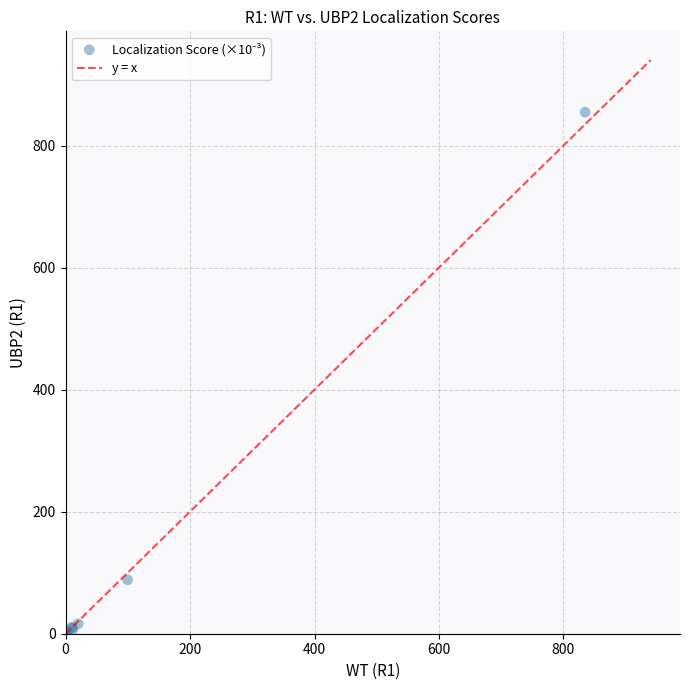

What Y value in the scatter plot is closest to 427?

88.3